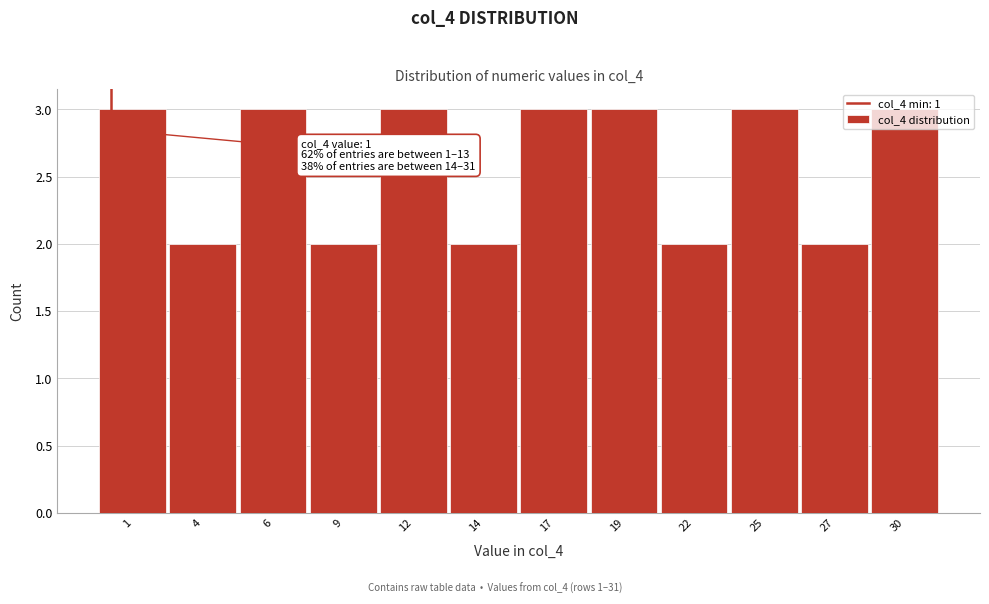

The value at 12 is 4. True or false?

False